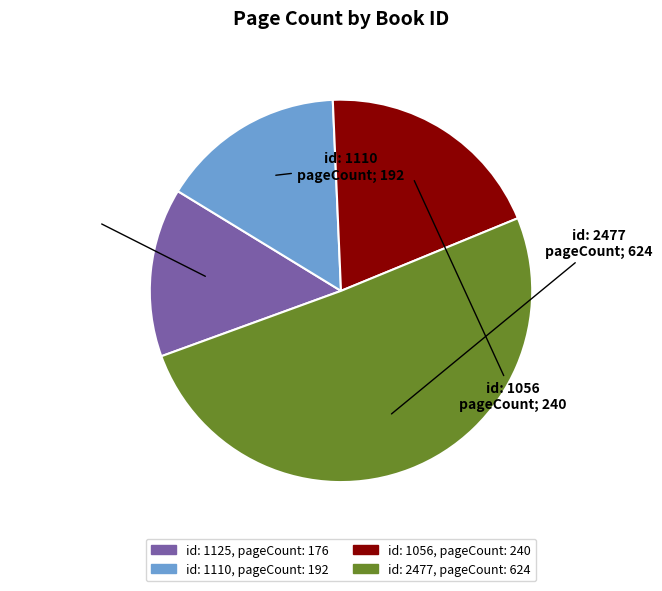

Is there a majority slice in this chart?

Yes